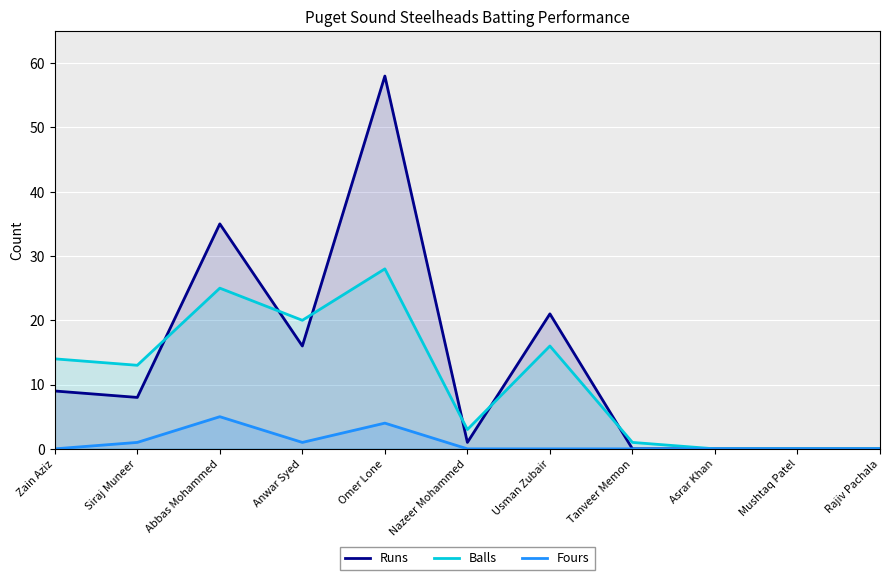

What is the label of the 6th point from the right?

Nazeer Mohammed